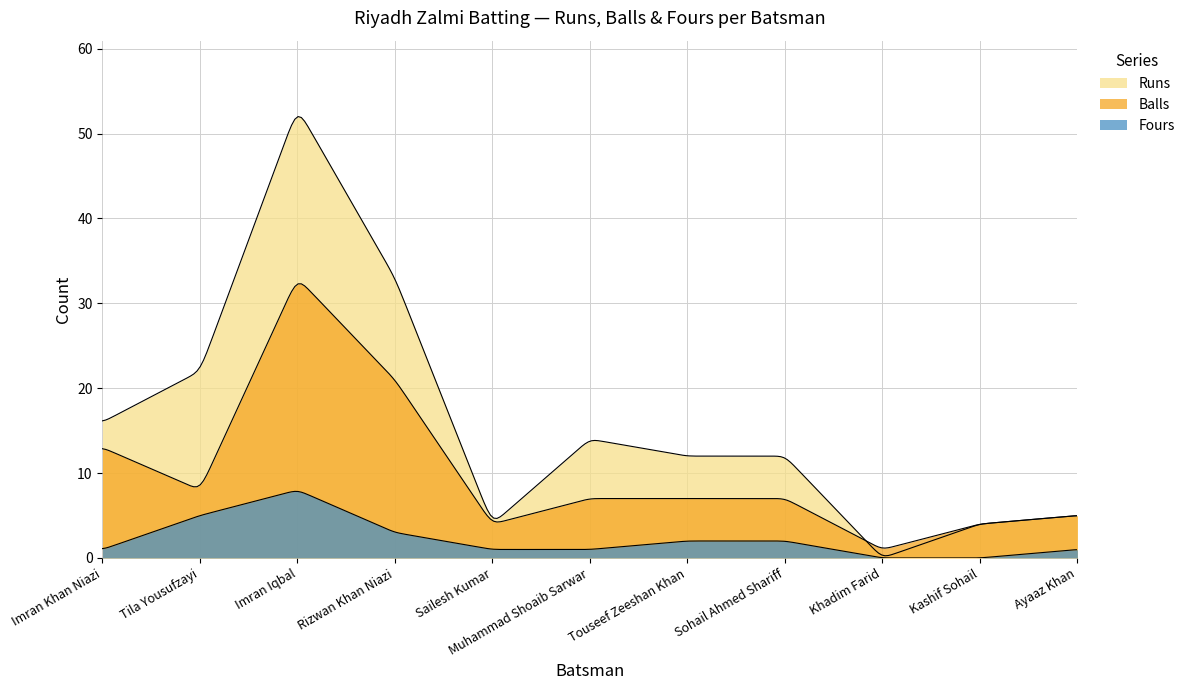

In Fours, how many points are higher than both neighbors (excluding endpoints)?

1